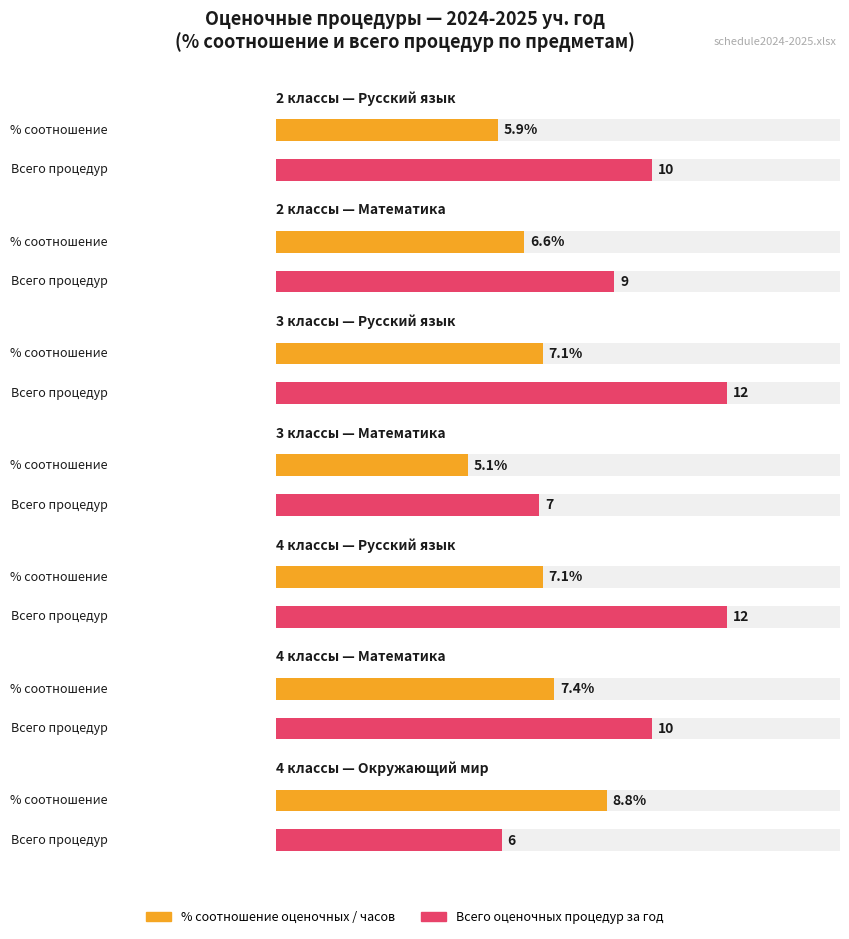

Which series changed the most between 3 классы and 4 классы?

Окружающий мир